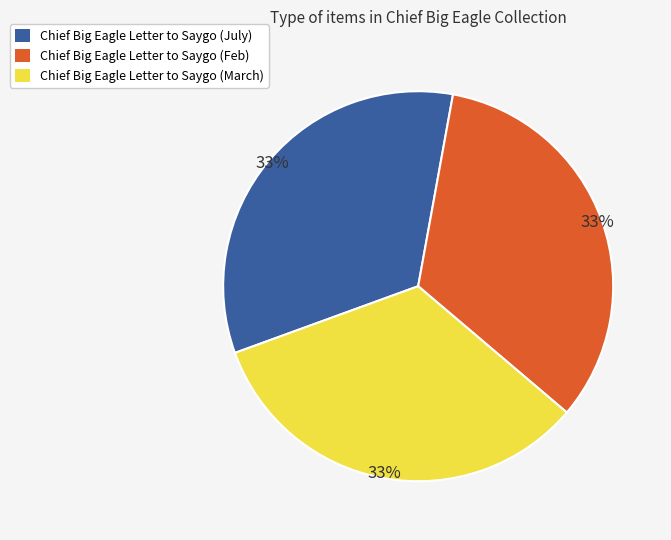

Count the number of slices in the pie.

3